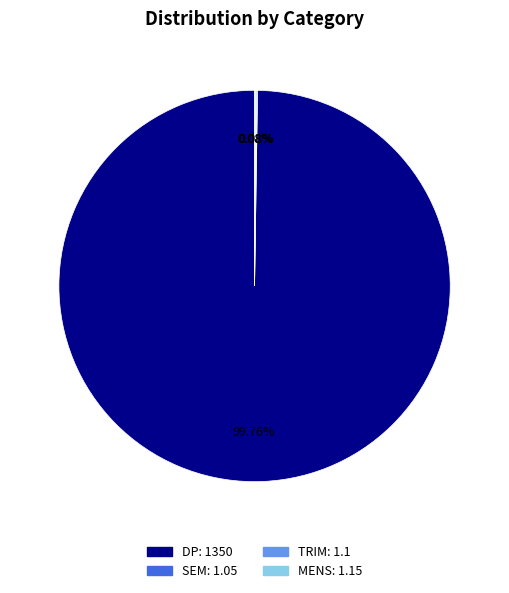

Which slice is the largest?

DP